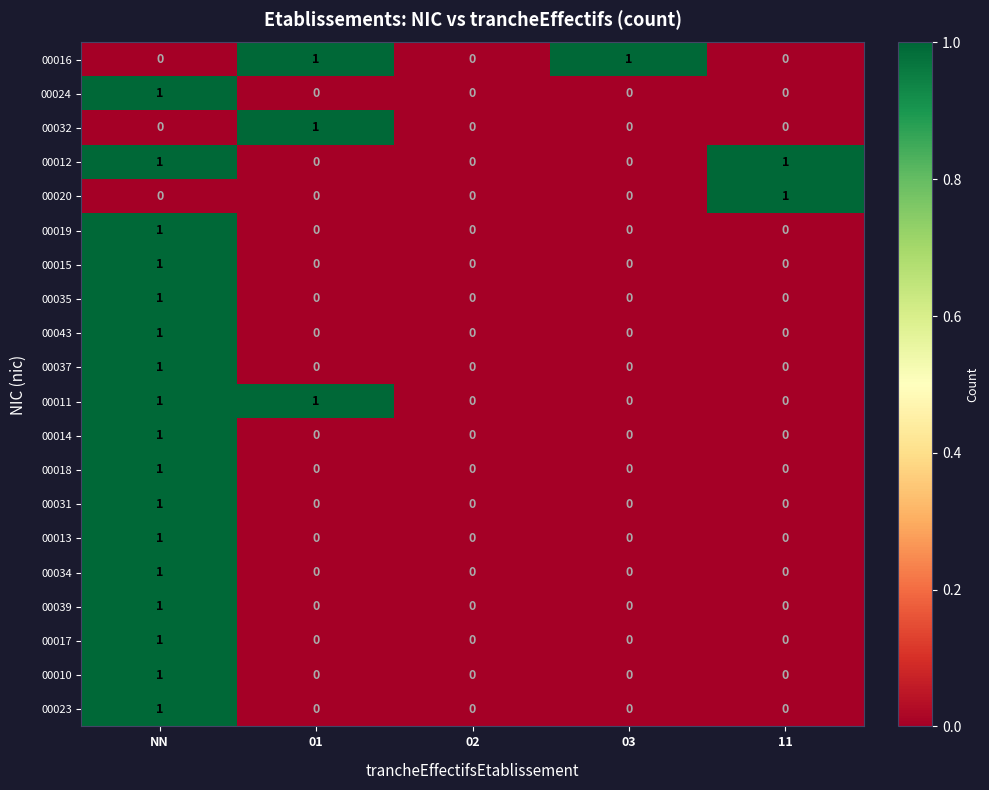

Is the value of 00016 at 03 greater than the value of 00037 at 03?

Yes